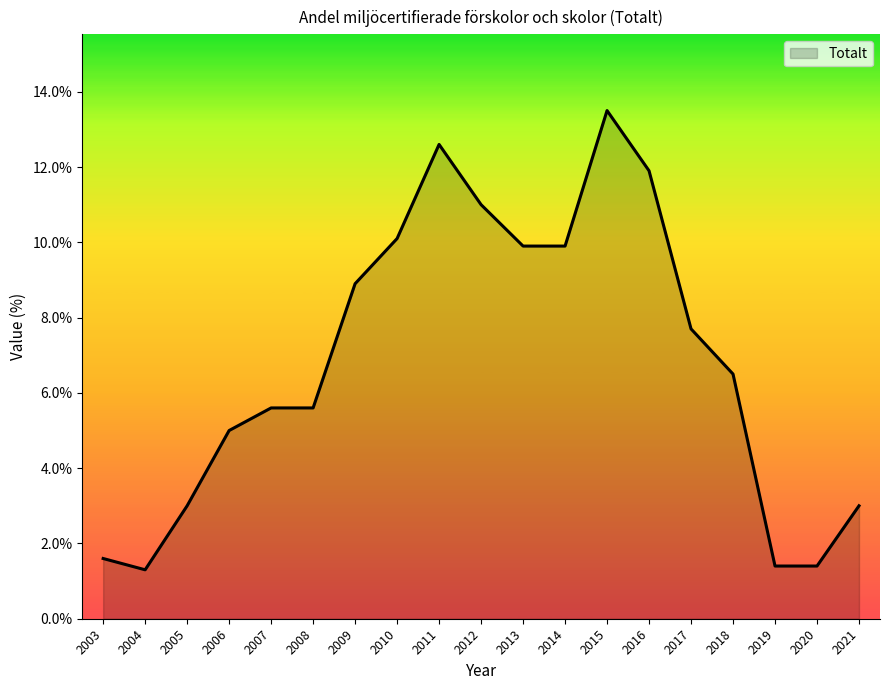

Does the chart have visible grid lines?

No